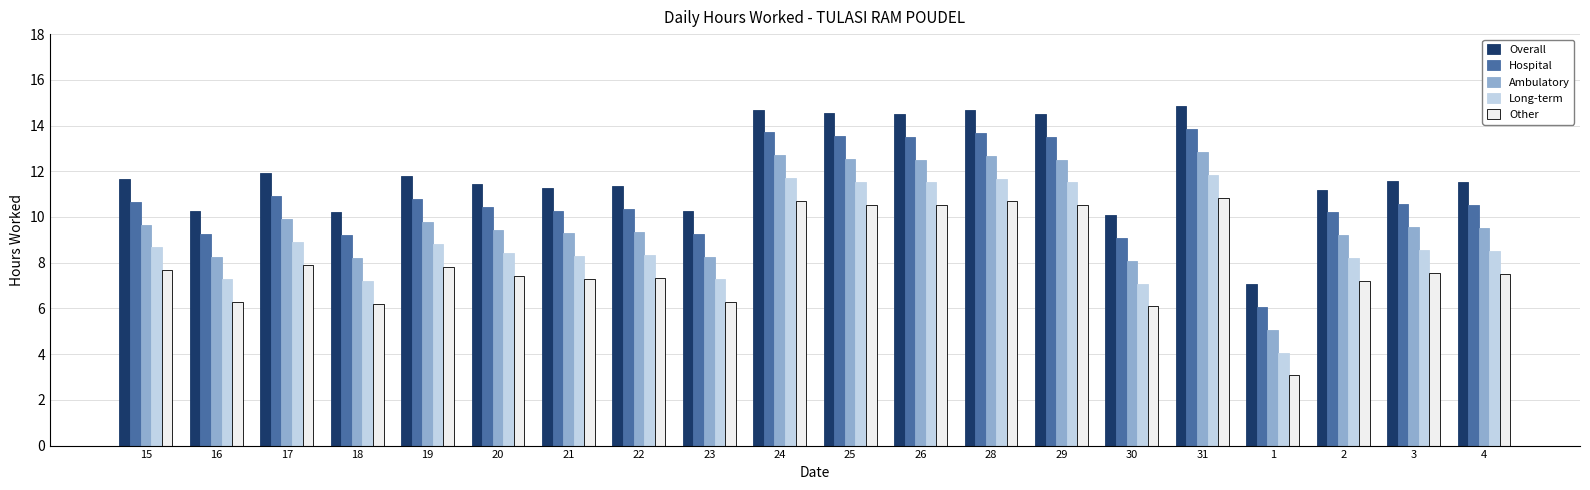

What is the sum of the Hospital values at 25 and 16?

22.8